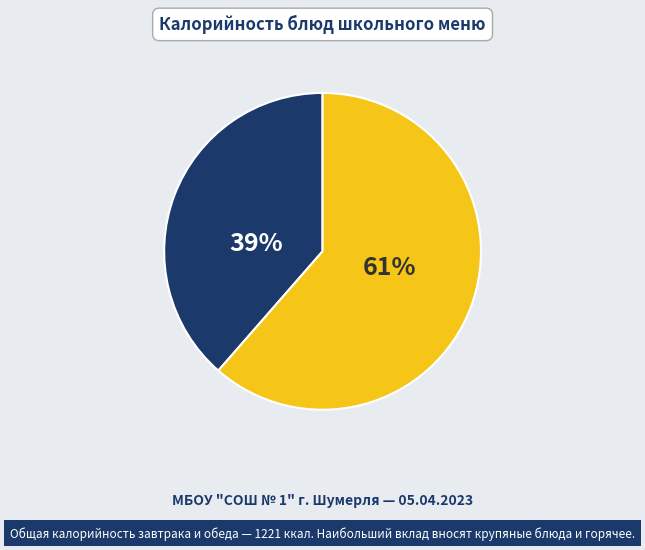

Is there a majority slice in this chart?

Yes